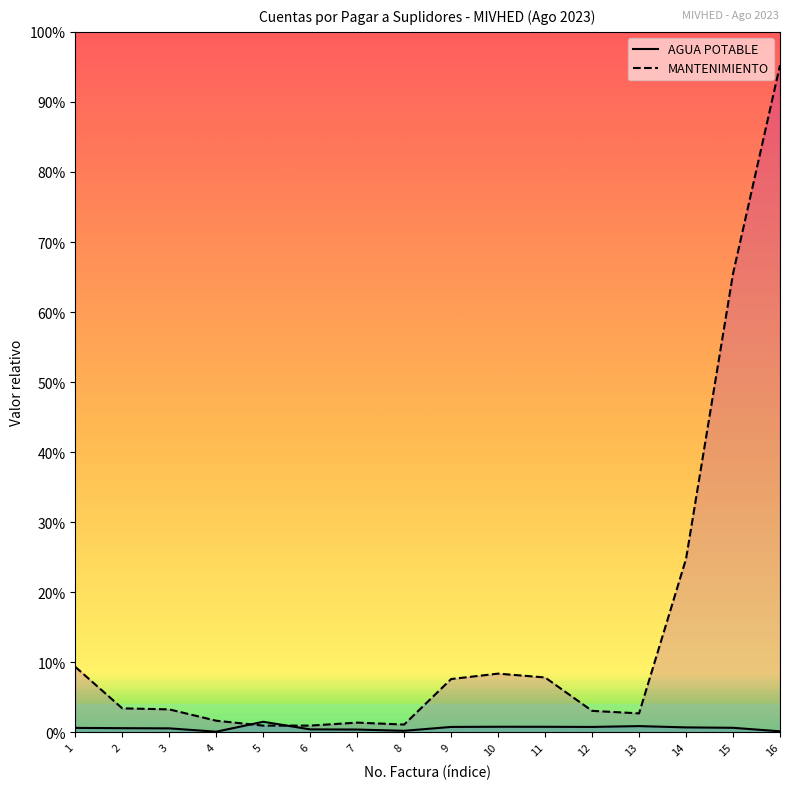

Which series changed the most between 4 and 12?

MANTENIMIENTO